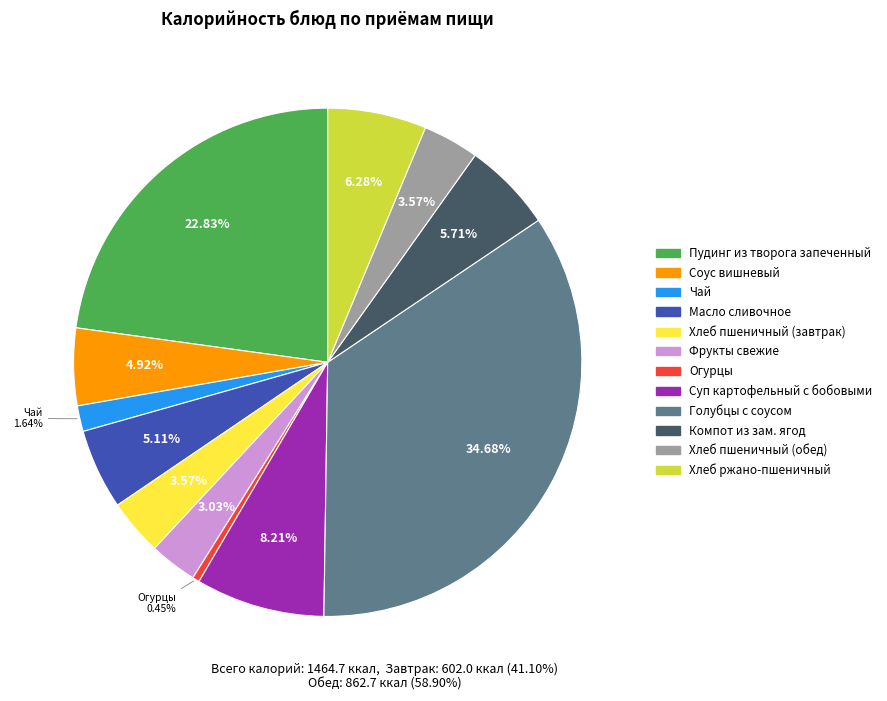

Does any single category account for the majority?

No